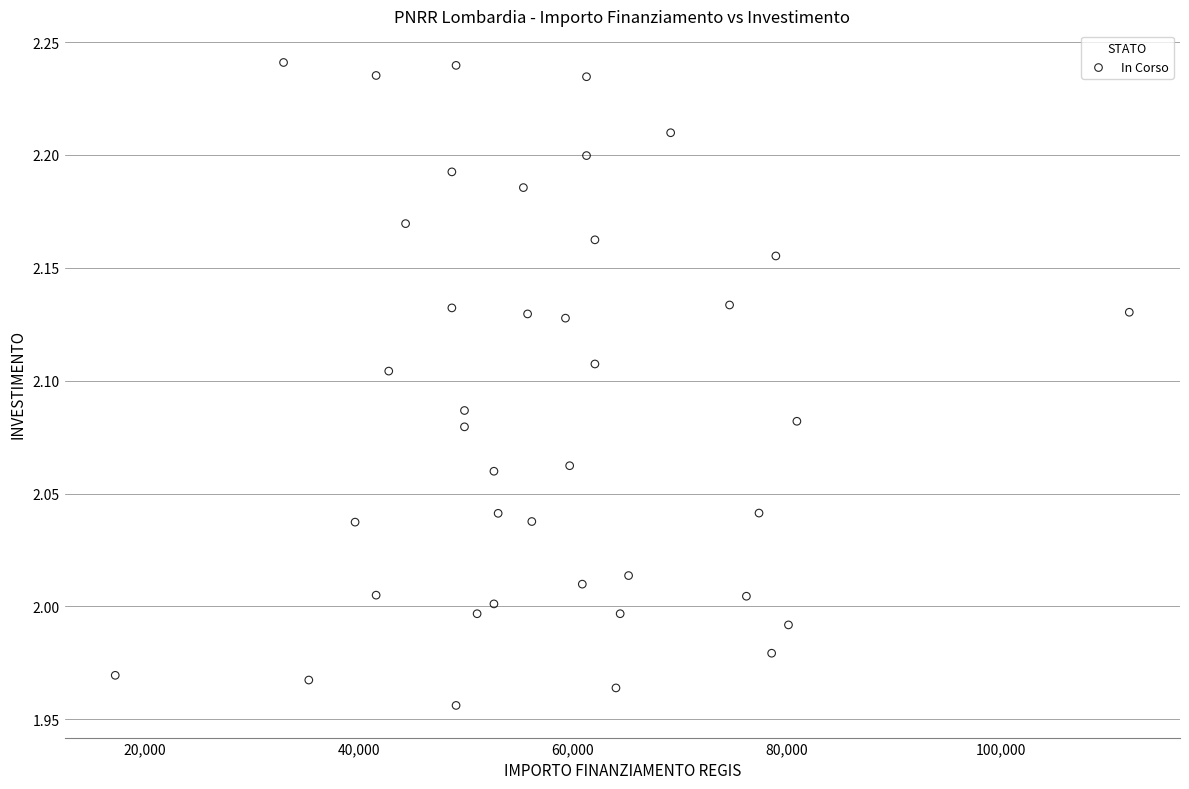

How many data points are displayed?

40